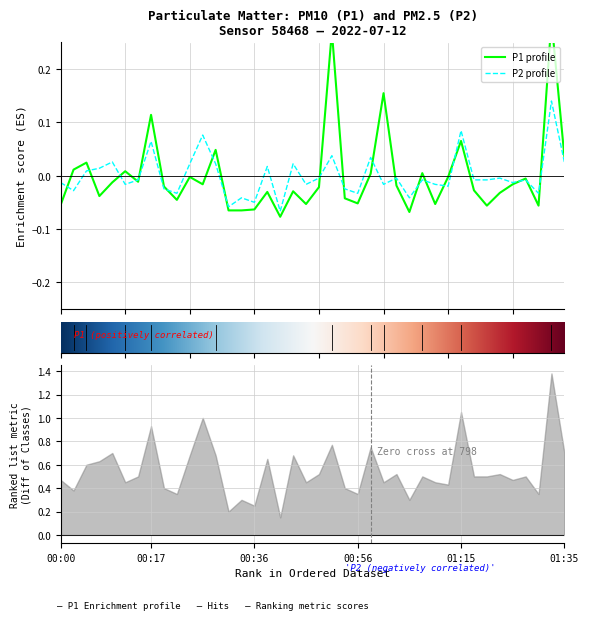

Which category has the highest value in the P1 series?

01:32